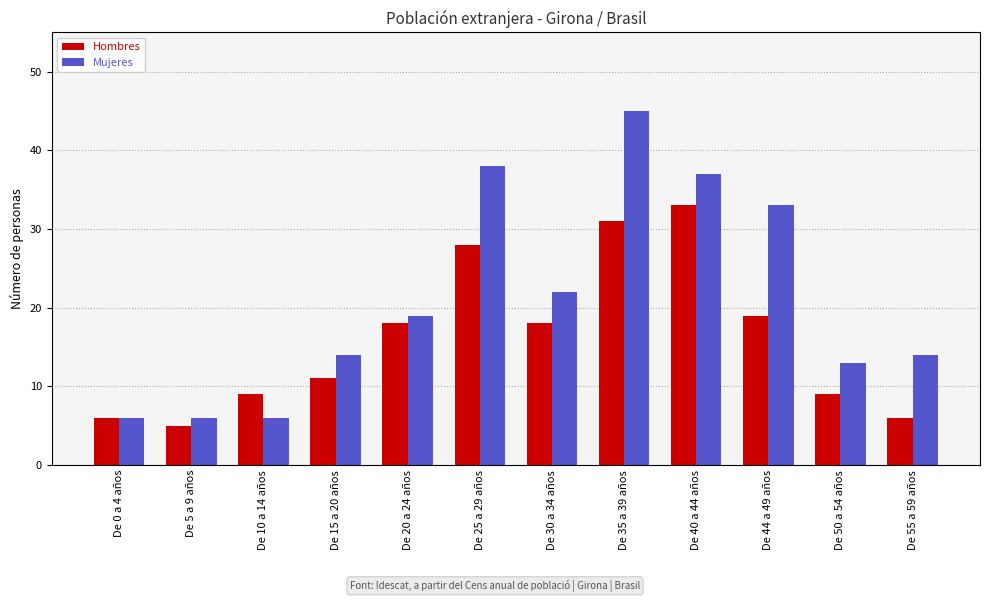

Reading left to right, extract all data points from this chart.

Hombres: 6	5	9	11	18	28	18	31	33	19	9	6
Mujeres: 6	6	6	14	19	38	22	45	37	33	13	14